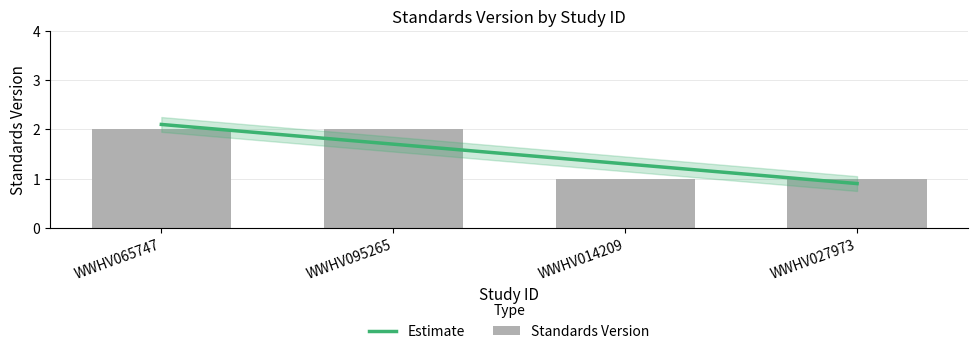

Approximately how many times larger is the value at WWHV095265 compared to WWHV014209?

2.0